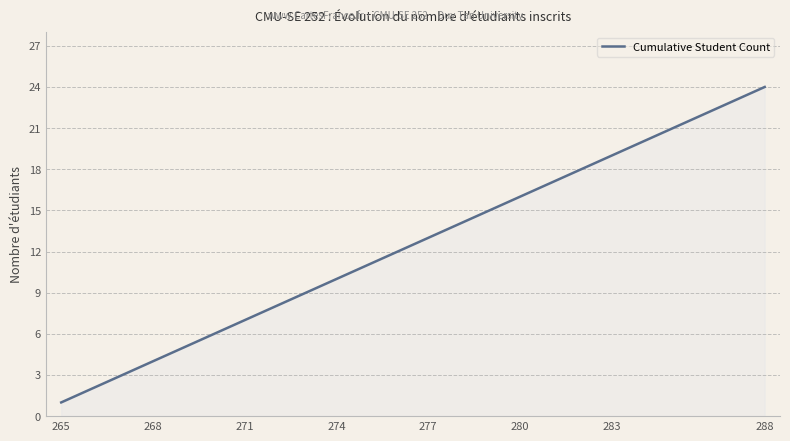

What is the maximum value shown in the chart?

24.0